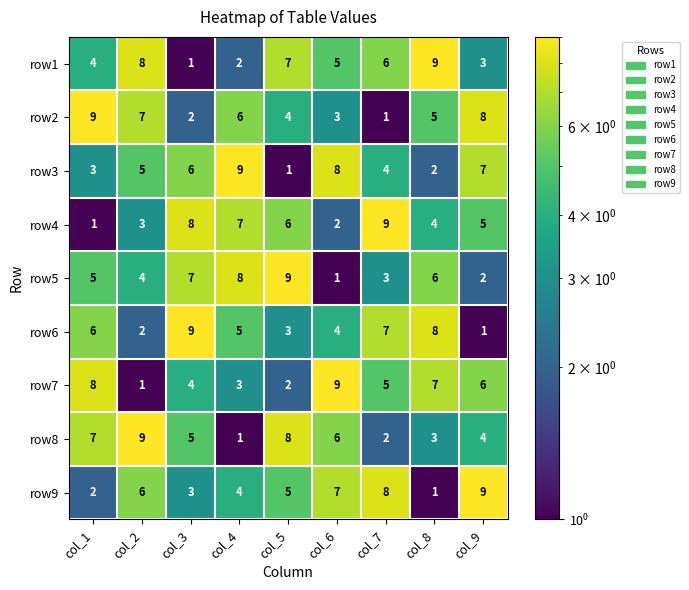

At which label does row4 reach its peak?

col_7